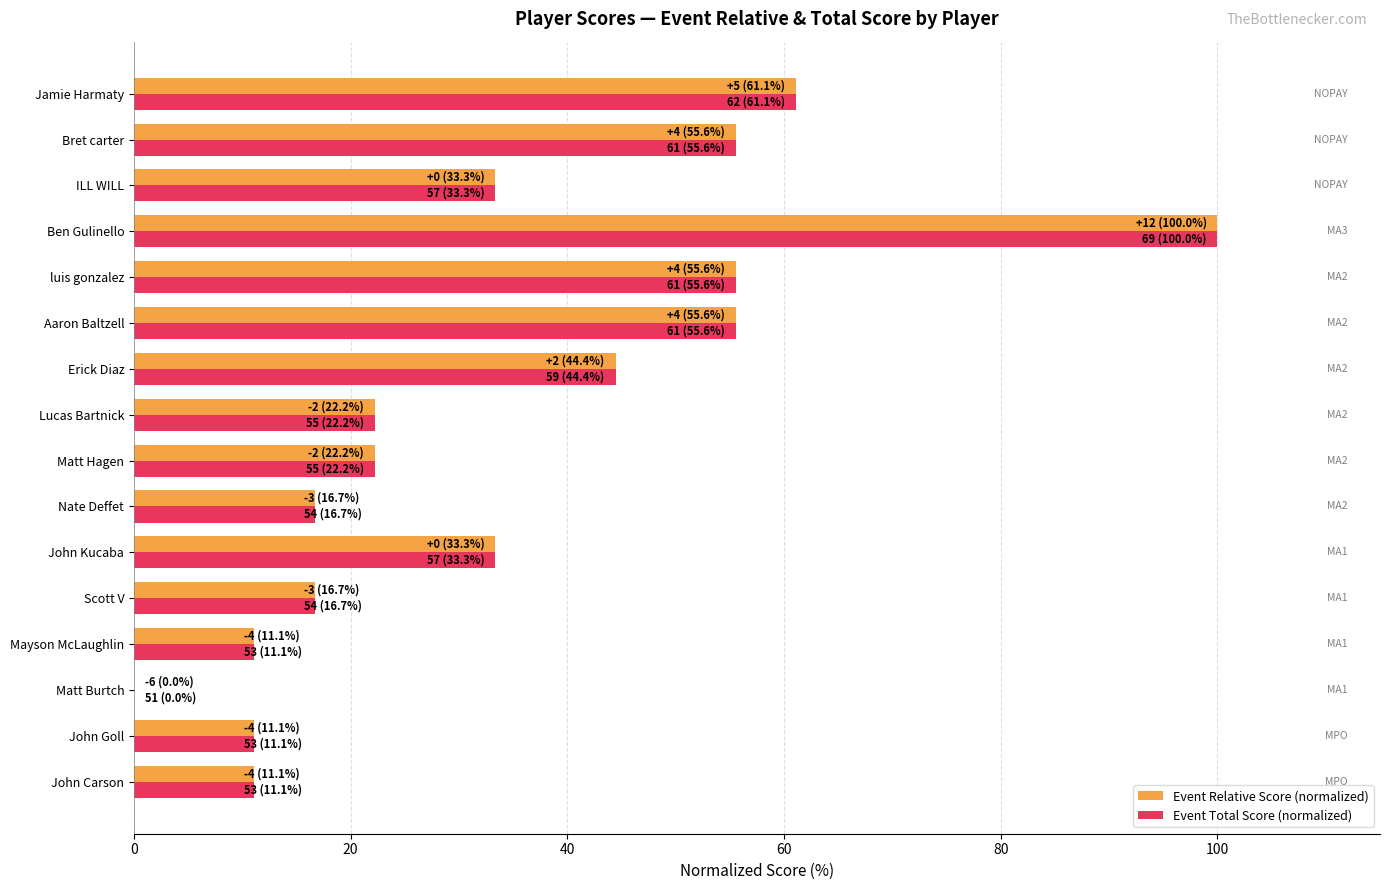

What are all the series names shown in the legend?

Event Relative Score (normalized), Event Total Score (normalized)